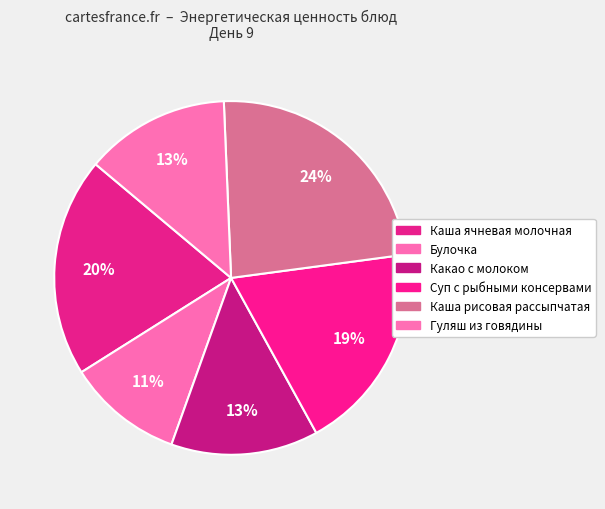

Which category has the biggest portion of the pie?

Каша рисовая рассыпчатая